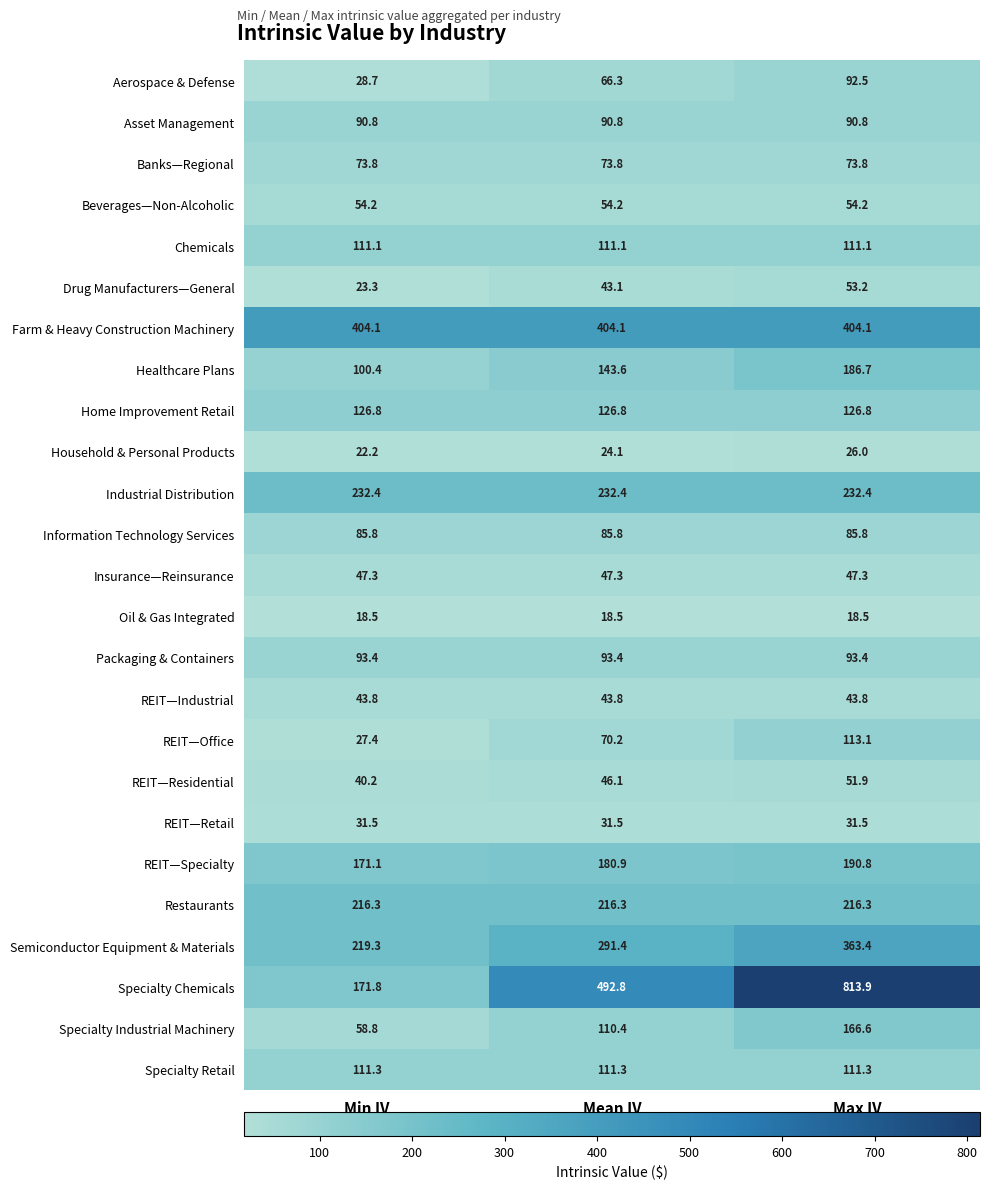

What is the difference between the maximum and second lowest values in the Healthcare Plans series?

43.1